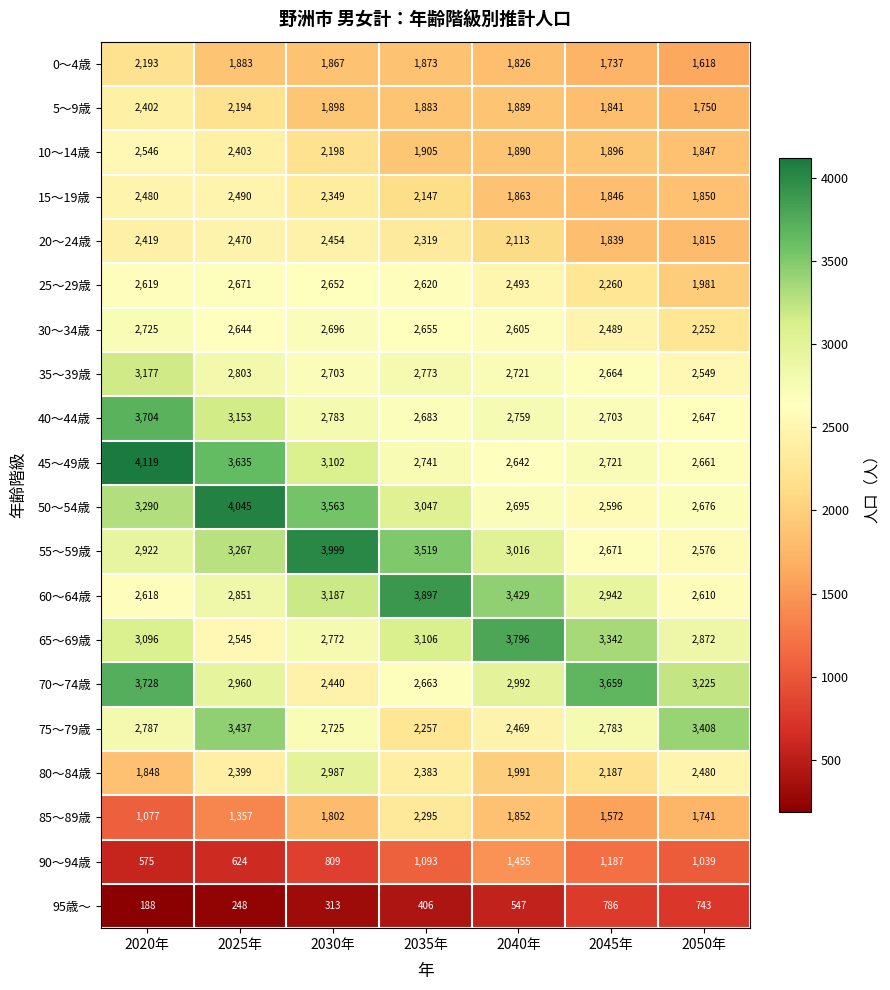

How many distinct data groups are displayed?

20